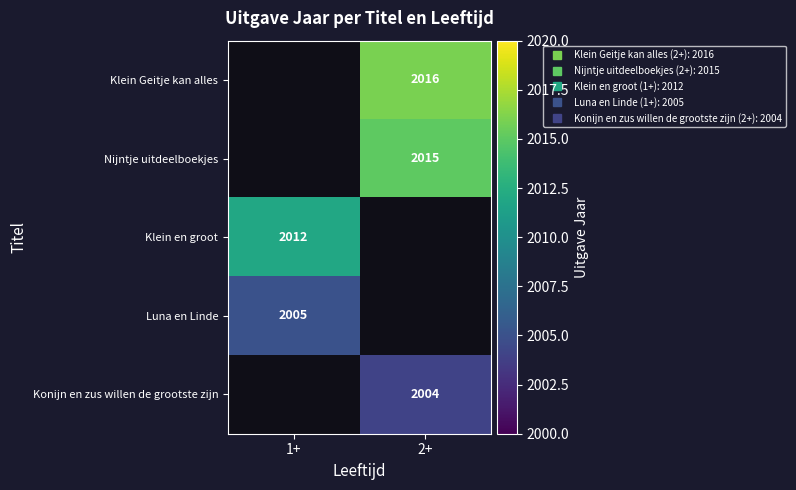

What is the minimum value for Klein en groot?

2012.0